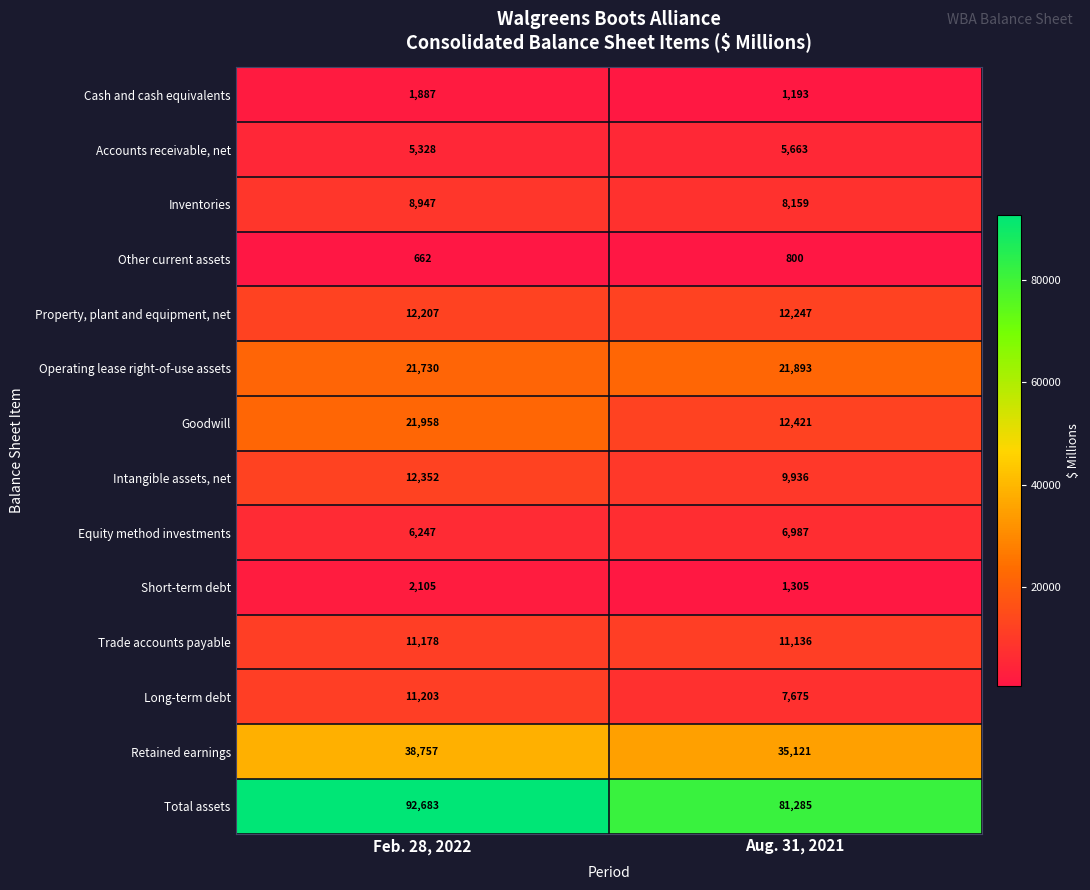

Reading right to left, transcribe all the data shown in this chart.

Cash and cash equivalents: Aug. 31, 2021=1193	Feb. 28, 2022=1887
Accounts receivable, net: Aug. 31, 2021=5663	Feb. 28, 2022=5328
Inventories: Aug. 31, 2021=8159	Feb. 28, 2022=8947
Other current assets: Aug. 31, 2021=800	Feb. 28, 2022=662
Property, plant and equipment, net: Aug. 31, 2021=12247	Feb. 28, 2022=12207
Operating lease right-of-use assets: Aug. 31, 2021=21893	Feb. 28, 2022=21730
Goodwill: Aug. 31, 2021=12421	Feb. 28, 2022=21958
Intangible assets, net: Aug. 31, 2021=9936	Feb. 28, 2022=12352
Equity method investments: Aug. 31, 2021=6987	Feb. 28, 2022=6247
Short-term debt: Aug. 31, 2021=1305	Feb. 28, 2022=2105
Trade accounts payable: Aug. 31, 2021=11136	Feb. 28, 2022=11178
Long-term debt: Aug. 31, 2021=7675	Feb. 28, 2022=11203
Retained earnings: Aug. 31, 2021=35121	Feb. 28, 2022=38757
Total assets: Aug. 31, 2021=81285	Feb. 28, 2022=92683